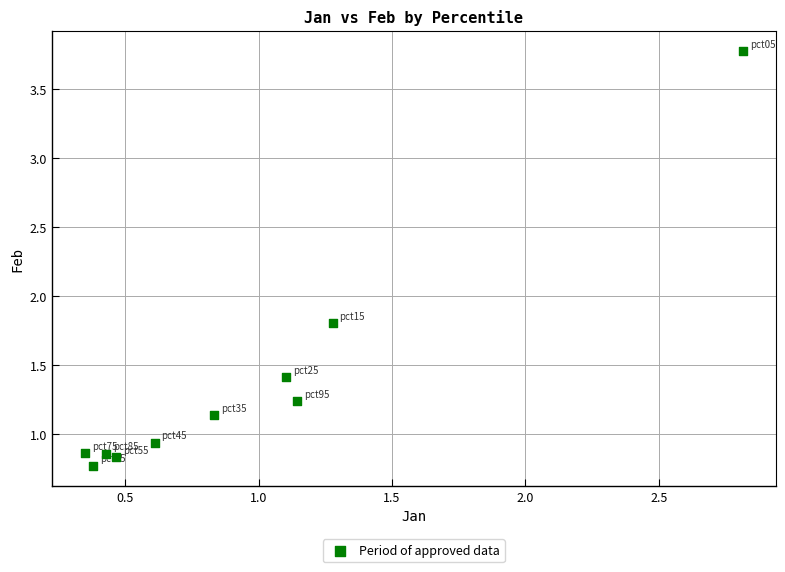

What is the range of Y values (max minus min)?

3.0